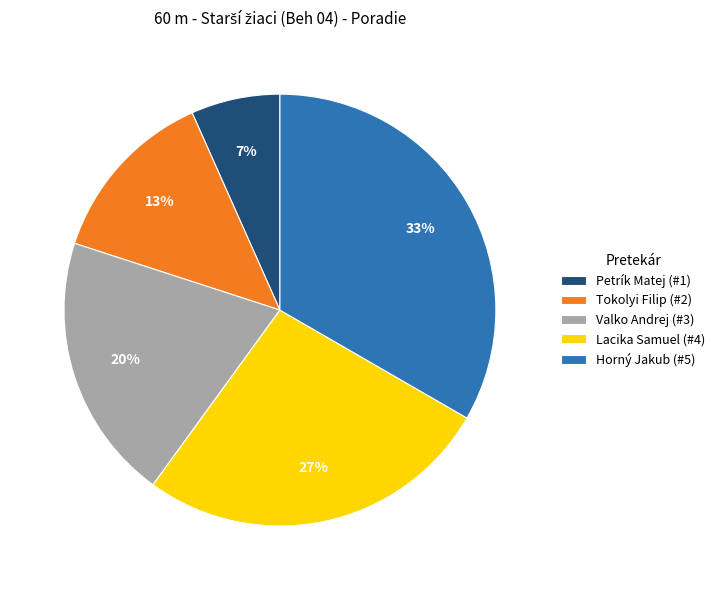

Rank the categories by value from highest to lowest.

Horný Jakub, Lacika Samuel, Valko Andrej, Tokolyi Filip, Petrík Matej